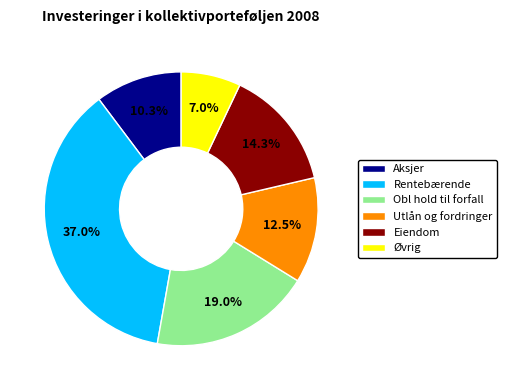

To the nearest percent, what percentage of the pie is Obl hold til forfall?

19%